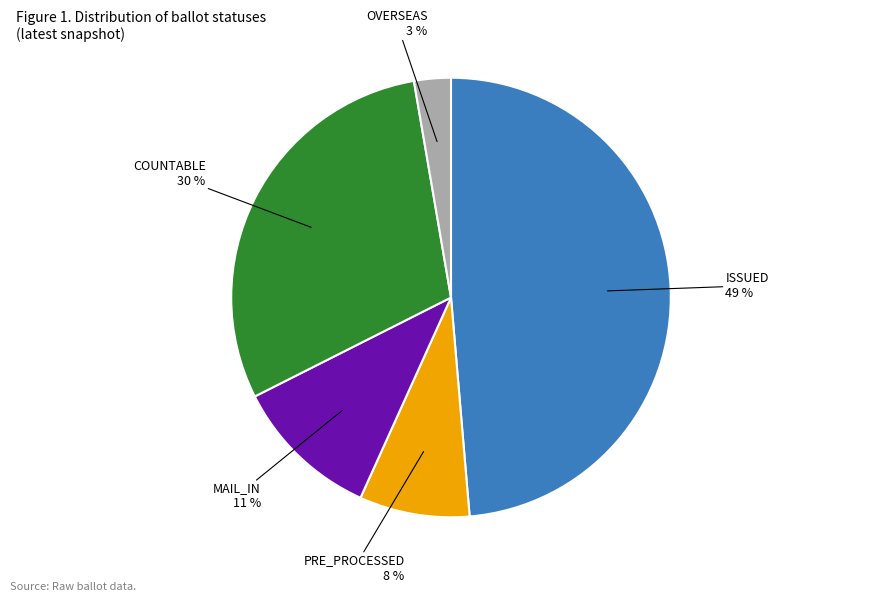

To the nearest percent, what is the difference between the largest and smallest slice percentages?

46%